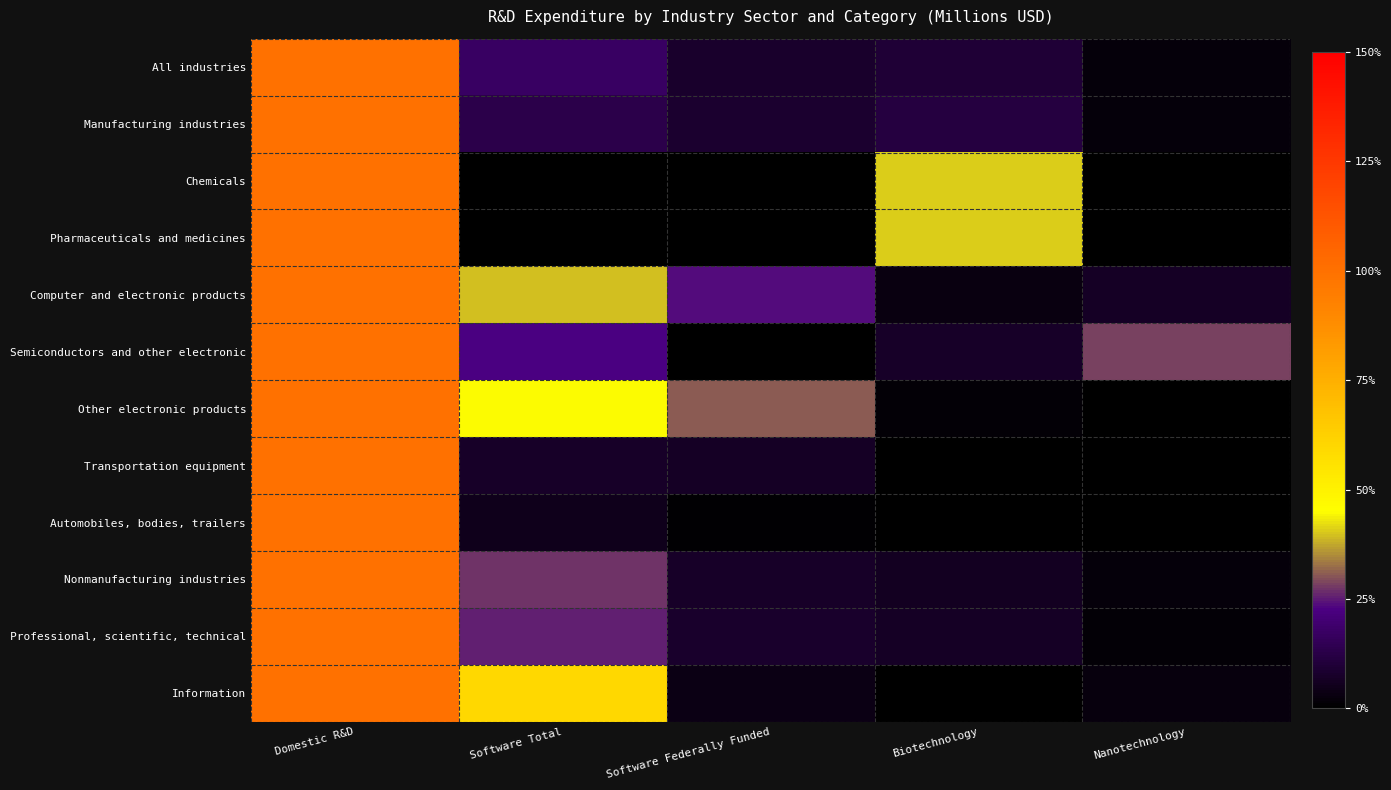

What is the greatest value displayed?

100.0